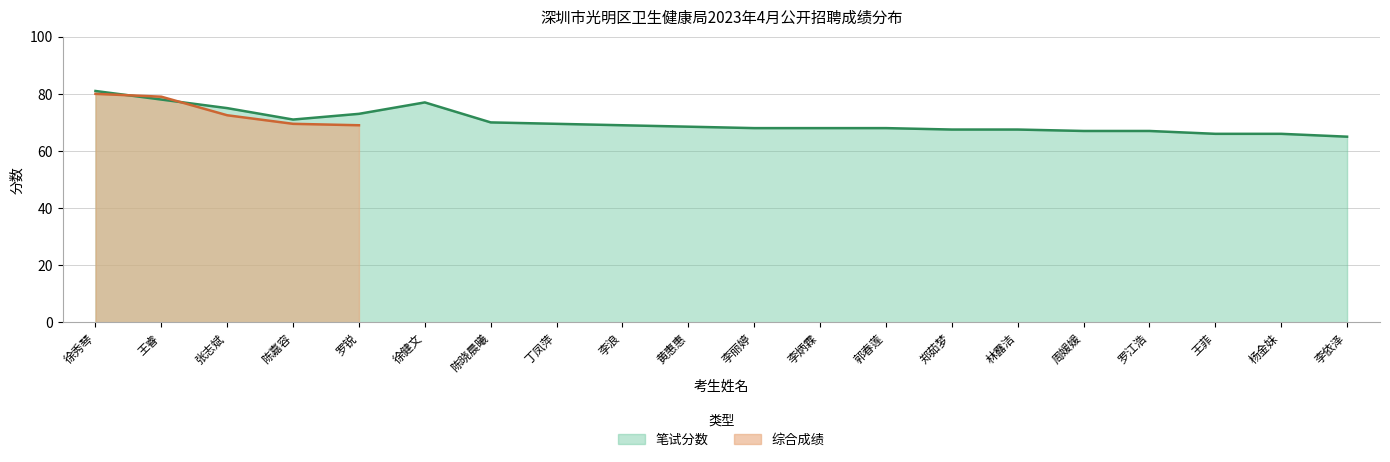

Count the number of values greater than 68.

10